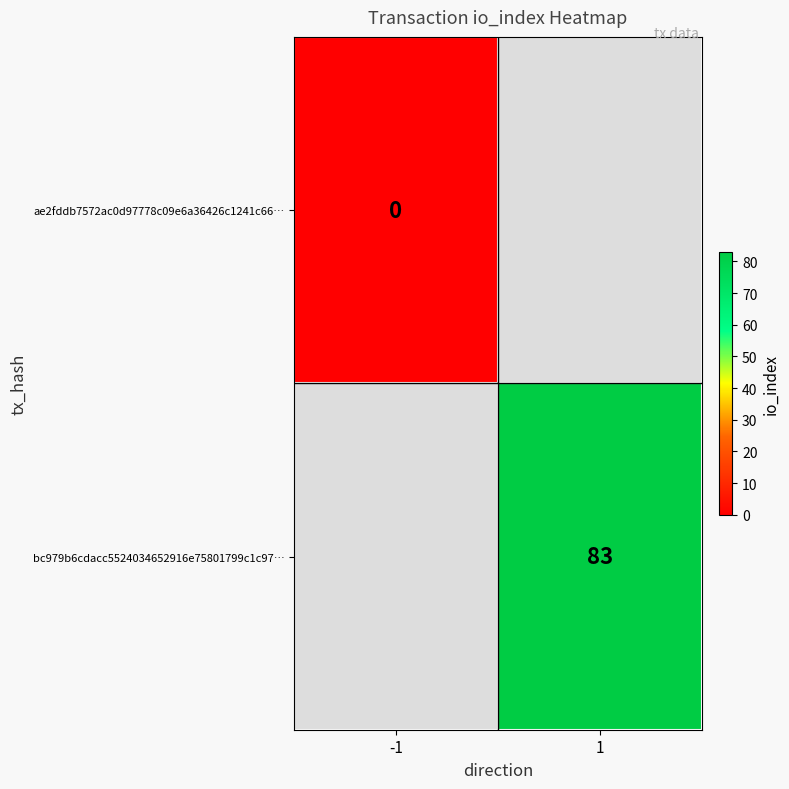

Is it true that bc979b6cdacc5524034652916e75801799c1c97… equals 51 at 1?

False